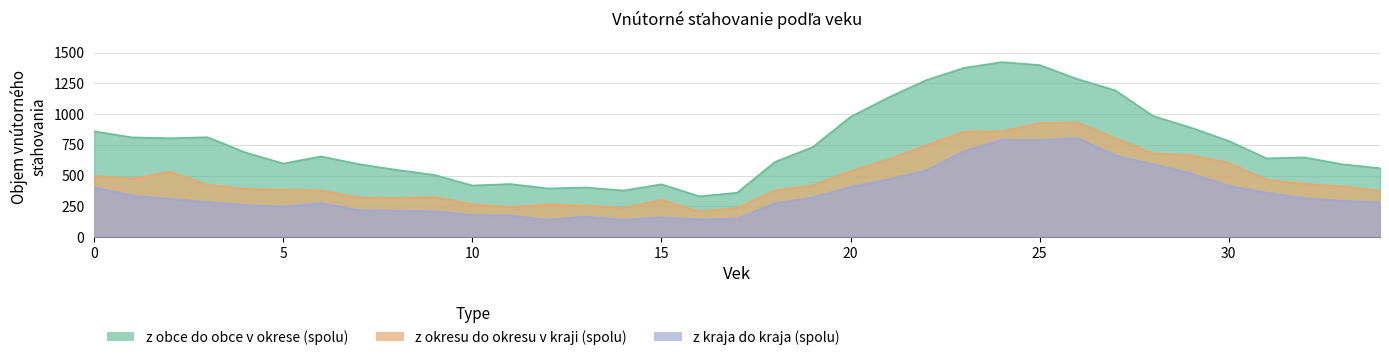

Read the z kraja do kraja (spolu) value at 21.

468